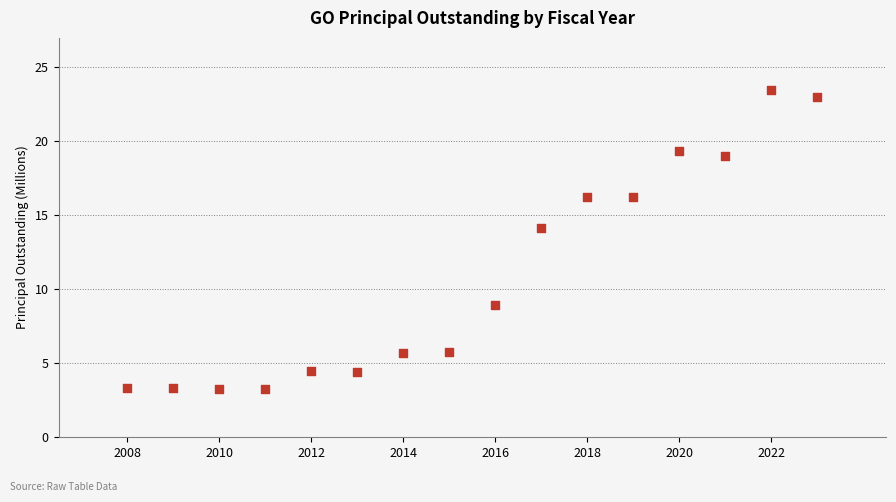

What Y value in the scatter plot is closest to 13?

14.1